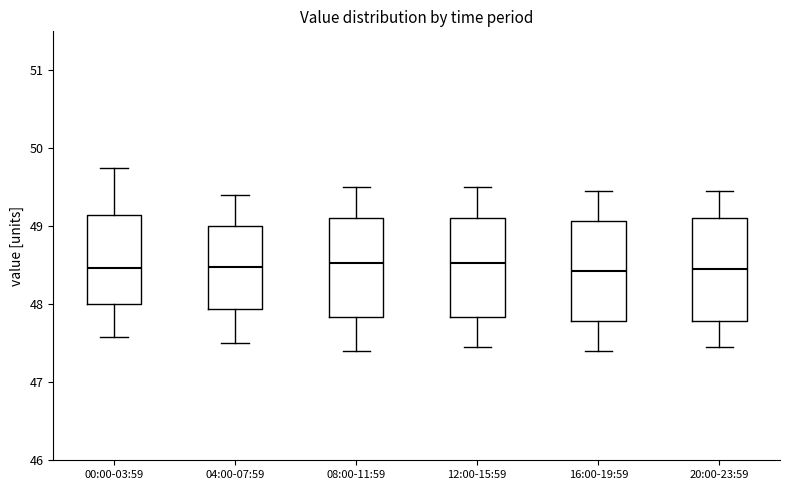

Reading left to right, transcribe this box plot: for each box, give where its median line is, the range the box spans, and where its two whiskers end, as read against the y-axis. The values are not printed on the chart, so give them approximately, as read against the axis.

00:00-03:59: median 48.5, box 48.0 to 49.1, whiskers 47.6 to 49.8
04:00-07:59: median 48.5, box 47.9 to 49.0, whiskers 47.5 to 49.4
08:00-11:59: median 48.5, box 47.8 to 49.1, whiskers 47.4 to 49.5
12:00-15:59: median 48.5, box 47.8 to 49.1, whiskers 47.5 to 49.5
16:00-19:59: median 48.4, box 47.8 to 49.1, whiskers 47.4 to 49.5
20:00-23:59: median 48.5, box 47.8 to 49.1, whiskers 47.5 to 49.5